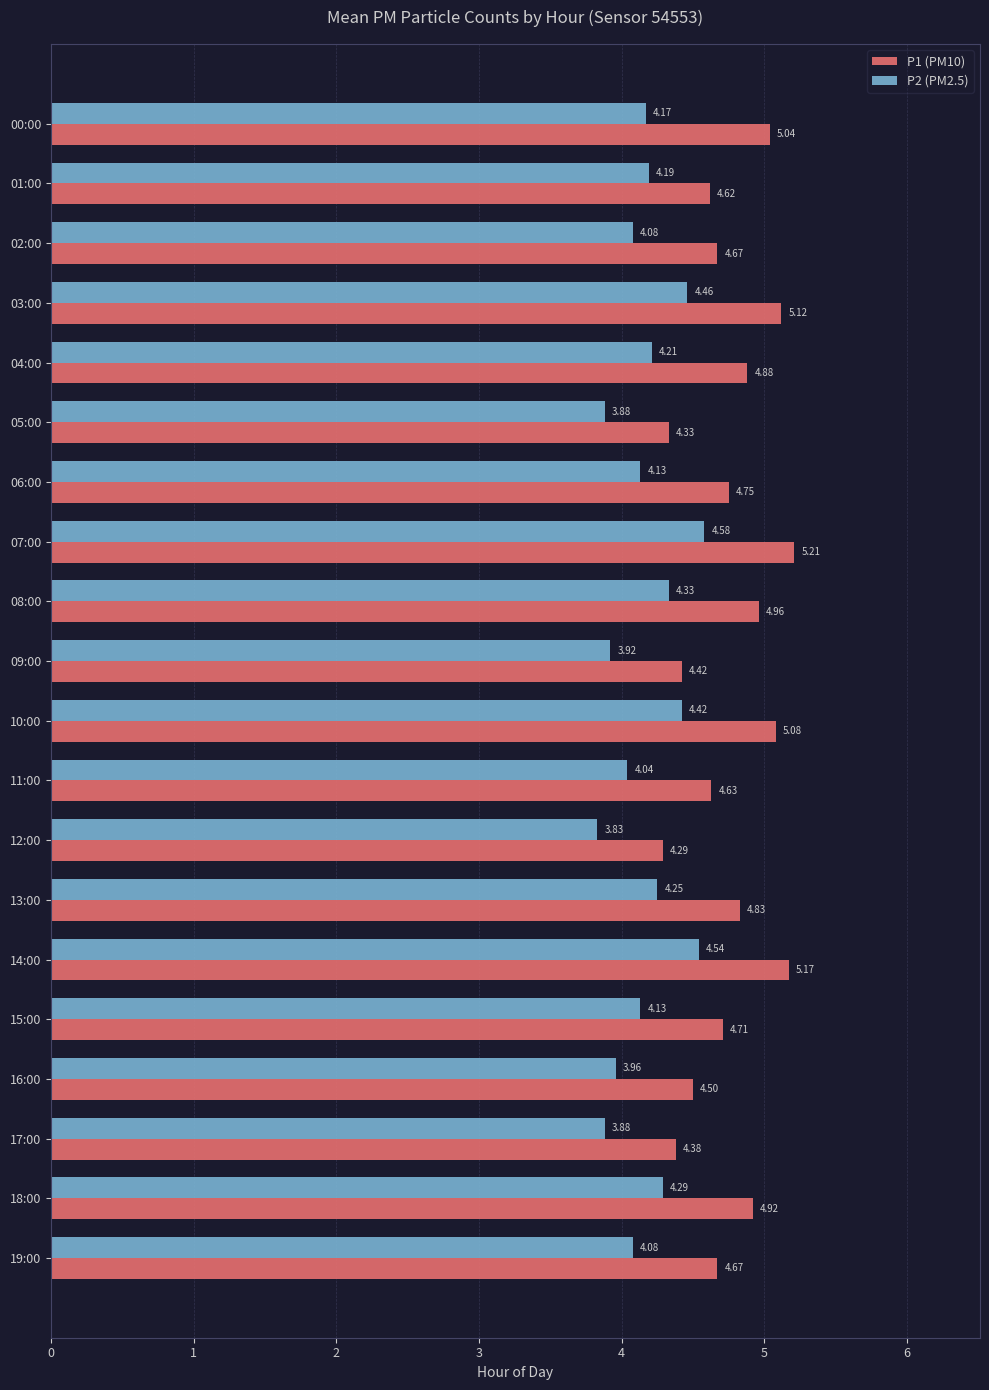

List the series in order of their peak value, lowest first.

P2 (PM2.5), P1 (PM10)